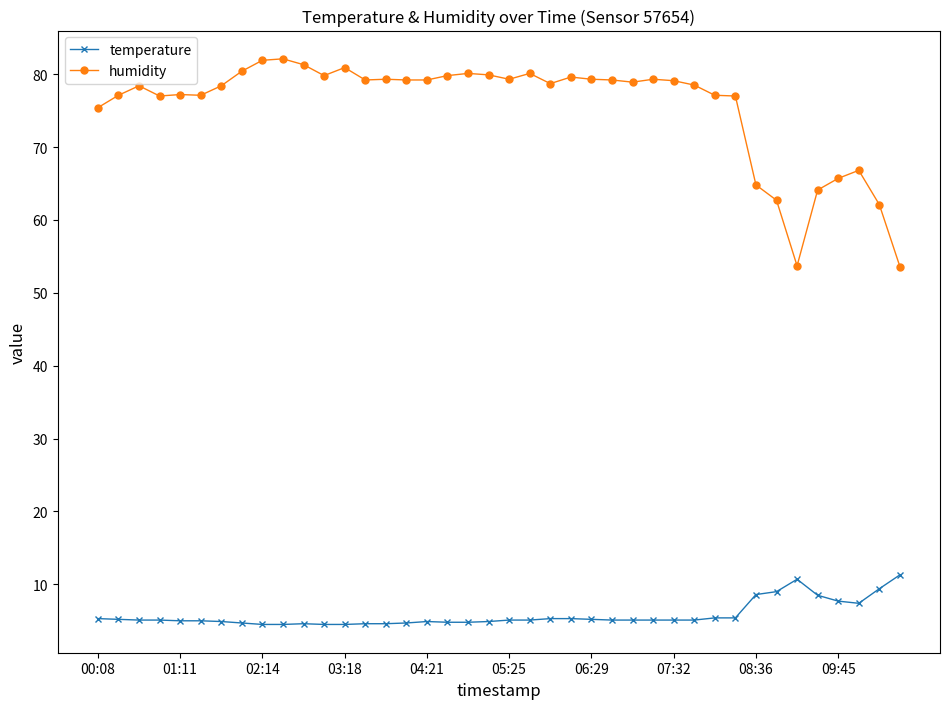

List the series in order of their overall mean, highest first.

humidity, temperature